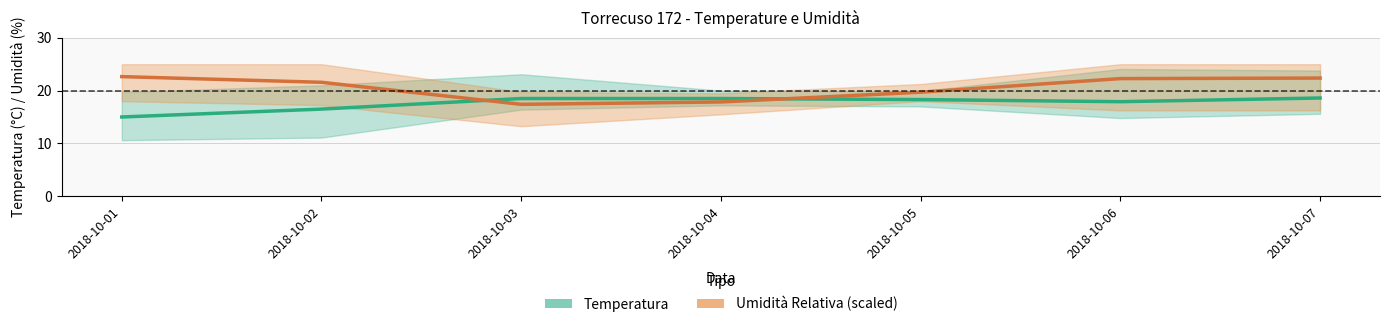

The Temp MED series shows 18.5 at 2018-10-04. True or false?

True